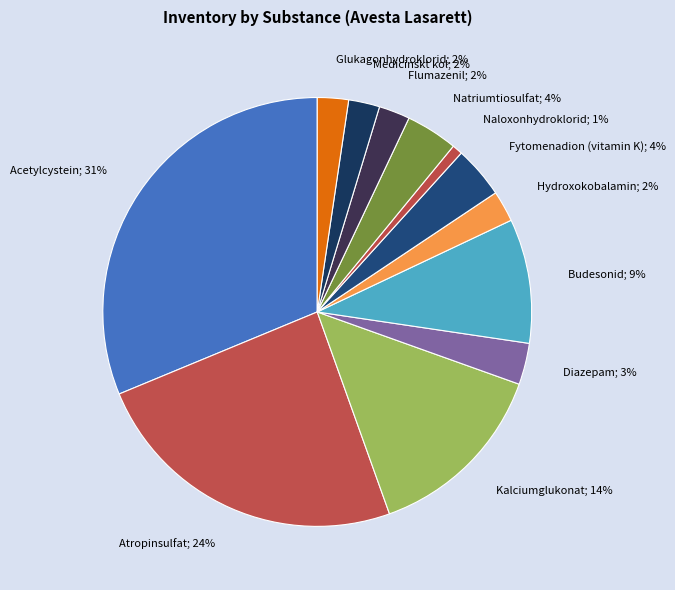

How many segments does this pie chart have?

12